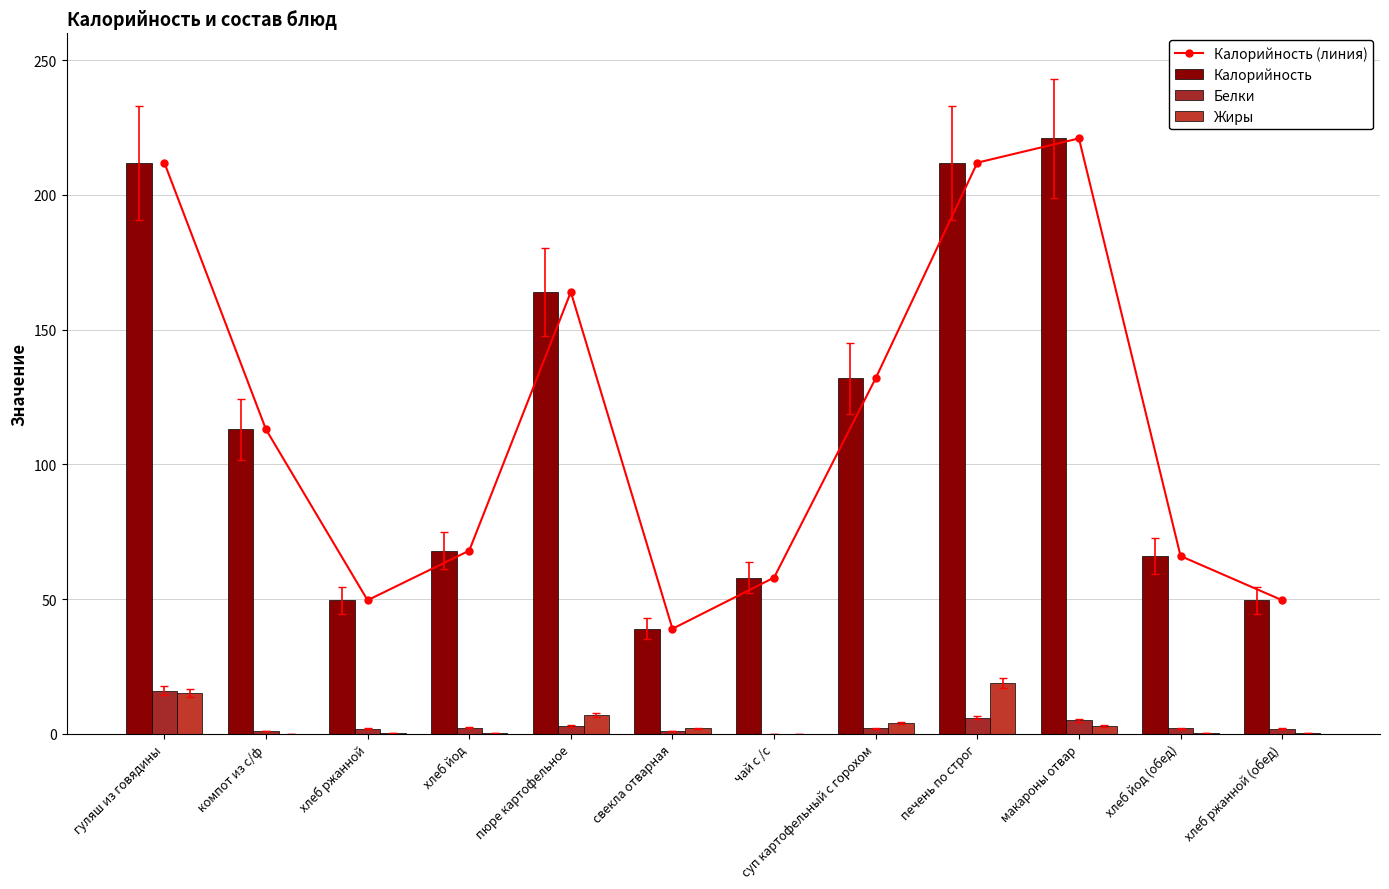

Reading right to left, extract all data points from this chart.

Калорийность (линия): 49.6	66.0	221.0	212.0	132.0	58.0	39.0	164.0	68.0	49.6	113.0	212.0
Калорийность: 49.6	66.0	221.0	212.0	132.0	58.0	39.0	164.0	68.0	49.6	113.0	212.0
Белки: 2.0	2.0	5.0	6.0	2.0	0.0	1.0	3.0	2.3	2.0	1.0	16.0
Жиры: 0.4	0.4	3.0	19.0	4.0	0.0	2.0	7.0	0.3	0.4	0.0	15.0